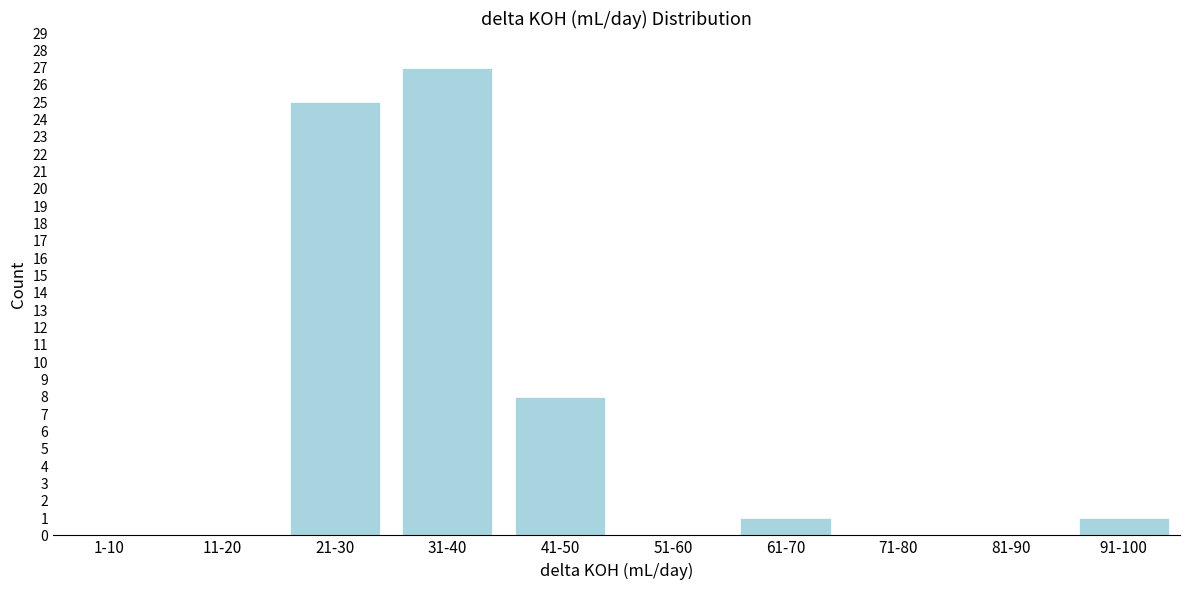

Reading right to left, extract all data points from this chart.

91-100=1	81-90=0	71-80=0	61-70=1	51-60=0	41-50=8	31-40=27	21-30=25	11-20=0	1-10=0